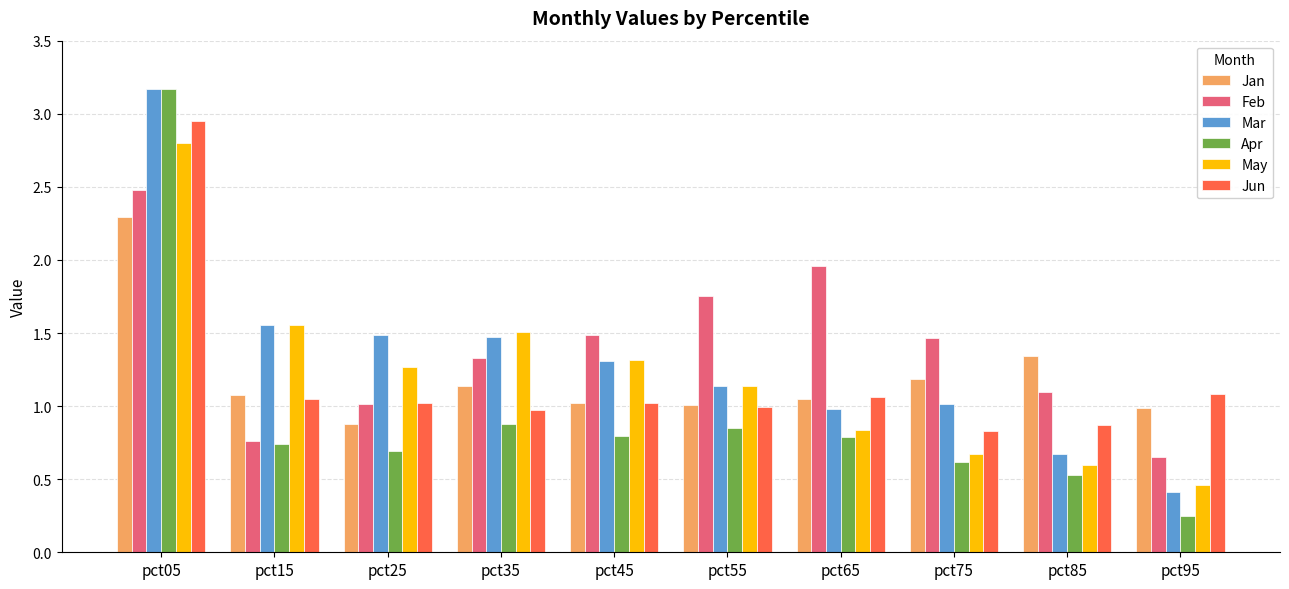

Which series has the widest spread of values?

Apr